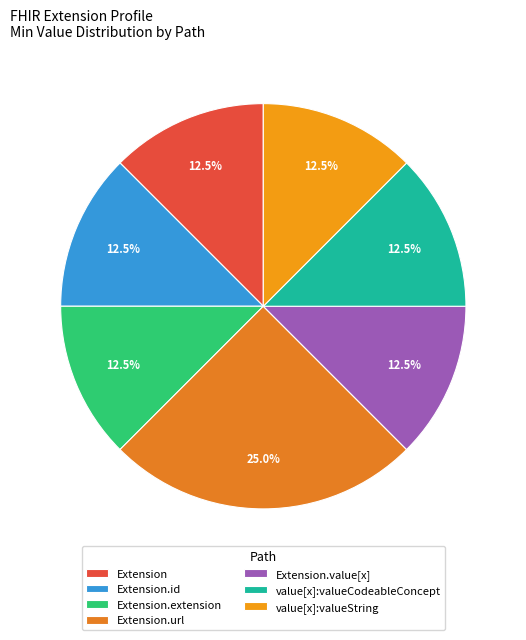

How many segments does this pie chart have?

7